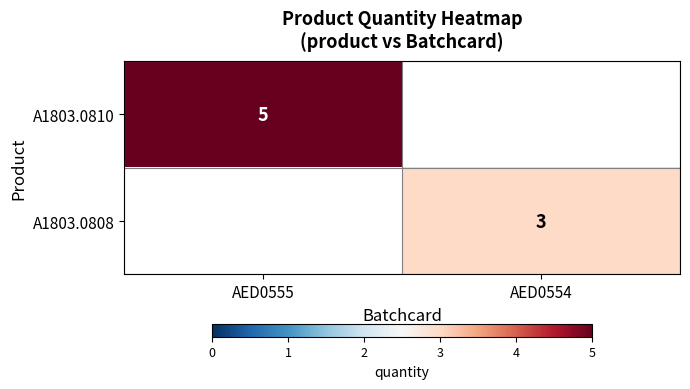

The value of A1803.0810 at AED0555 is 1. True or false?

False